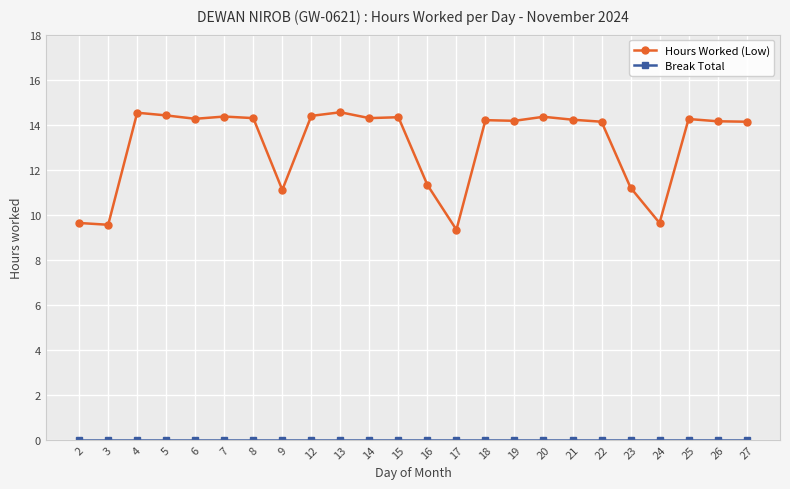

Is this an area chart (filled region under the line)?

No